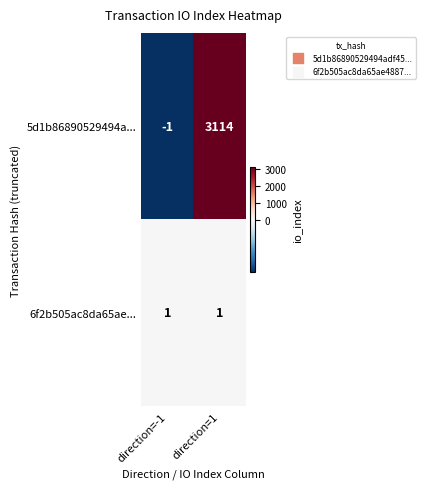

At how many categories does at least one series exceed 2235?

1